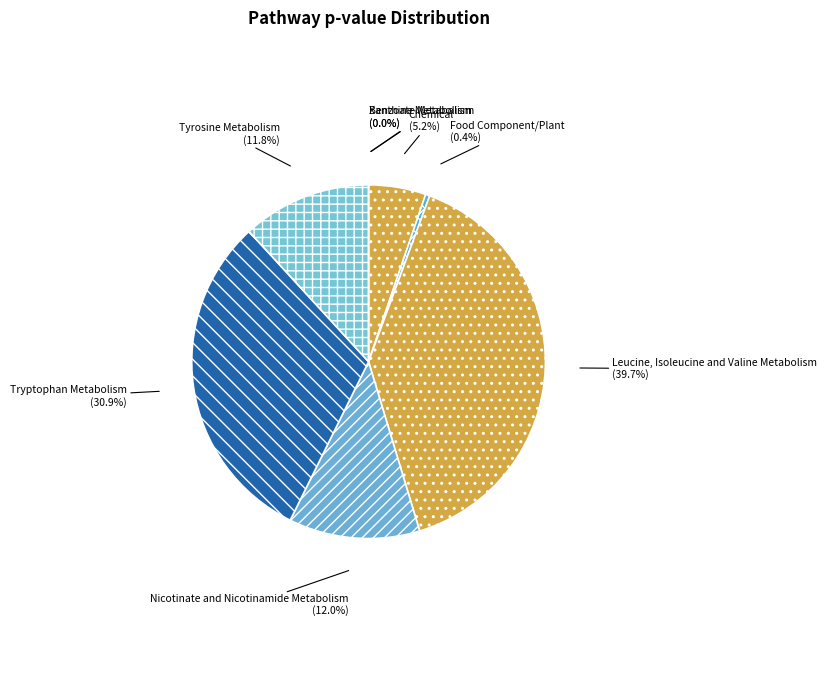

Which category has the smallest portion of the pie?

Xanthine Metabolism